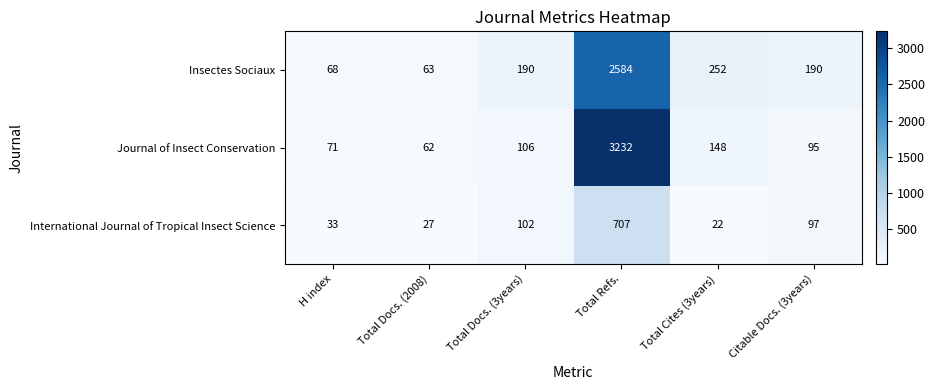

True or false: International Journal of Tropical Insect Science has a value of 11 at Total Docs. (2008).

False